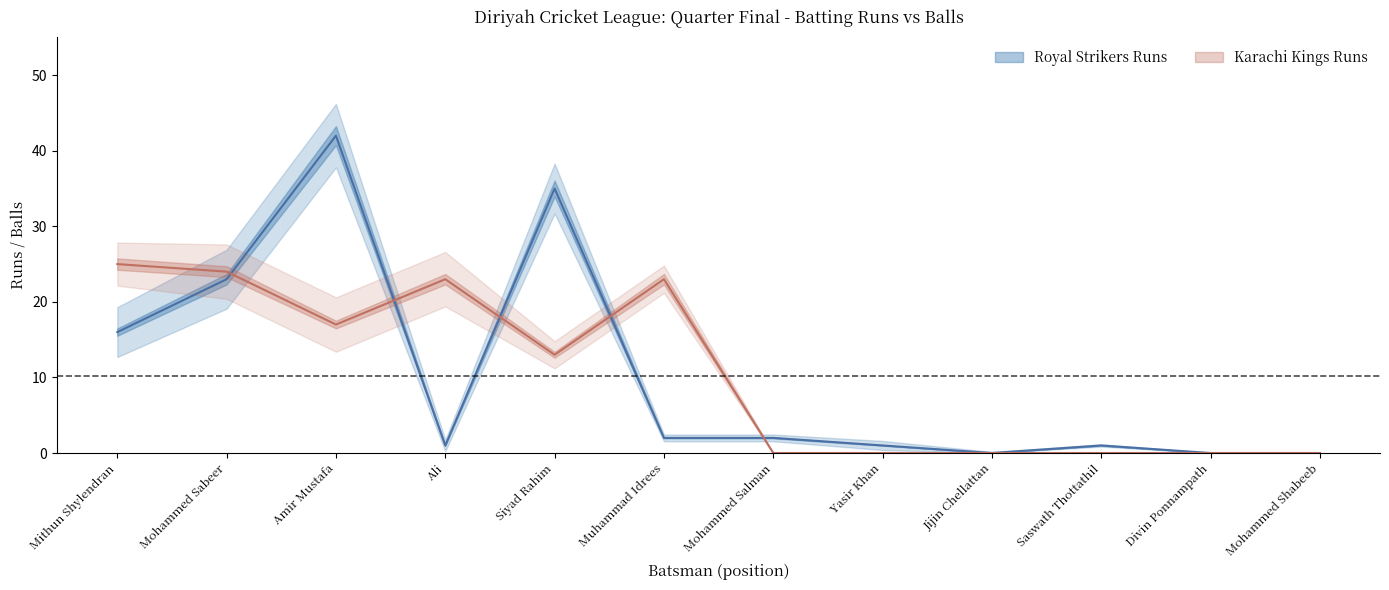

Which category has the highest value in the Royal Strikers Runs series?

Amir Mustafa